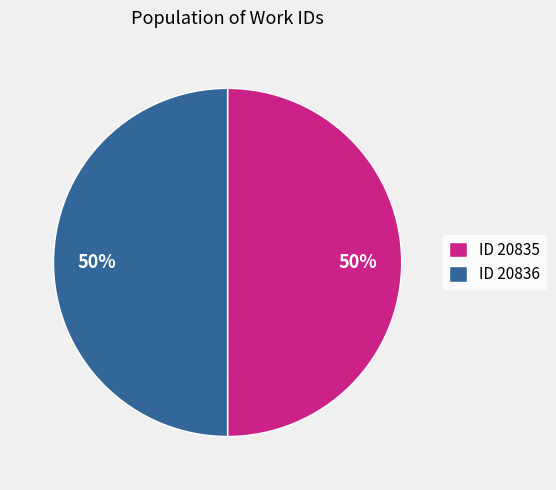

What is the ratio of the value at ID 20835 to the value at ID 20836?

1.0